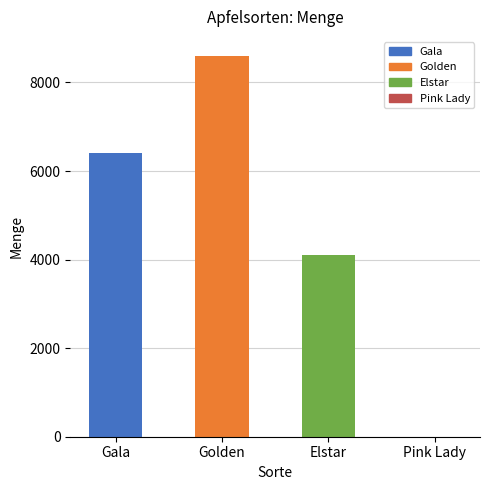

How many positive values are there?

3